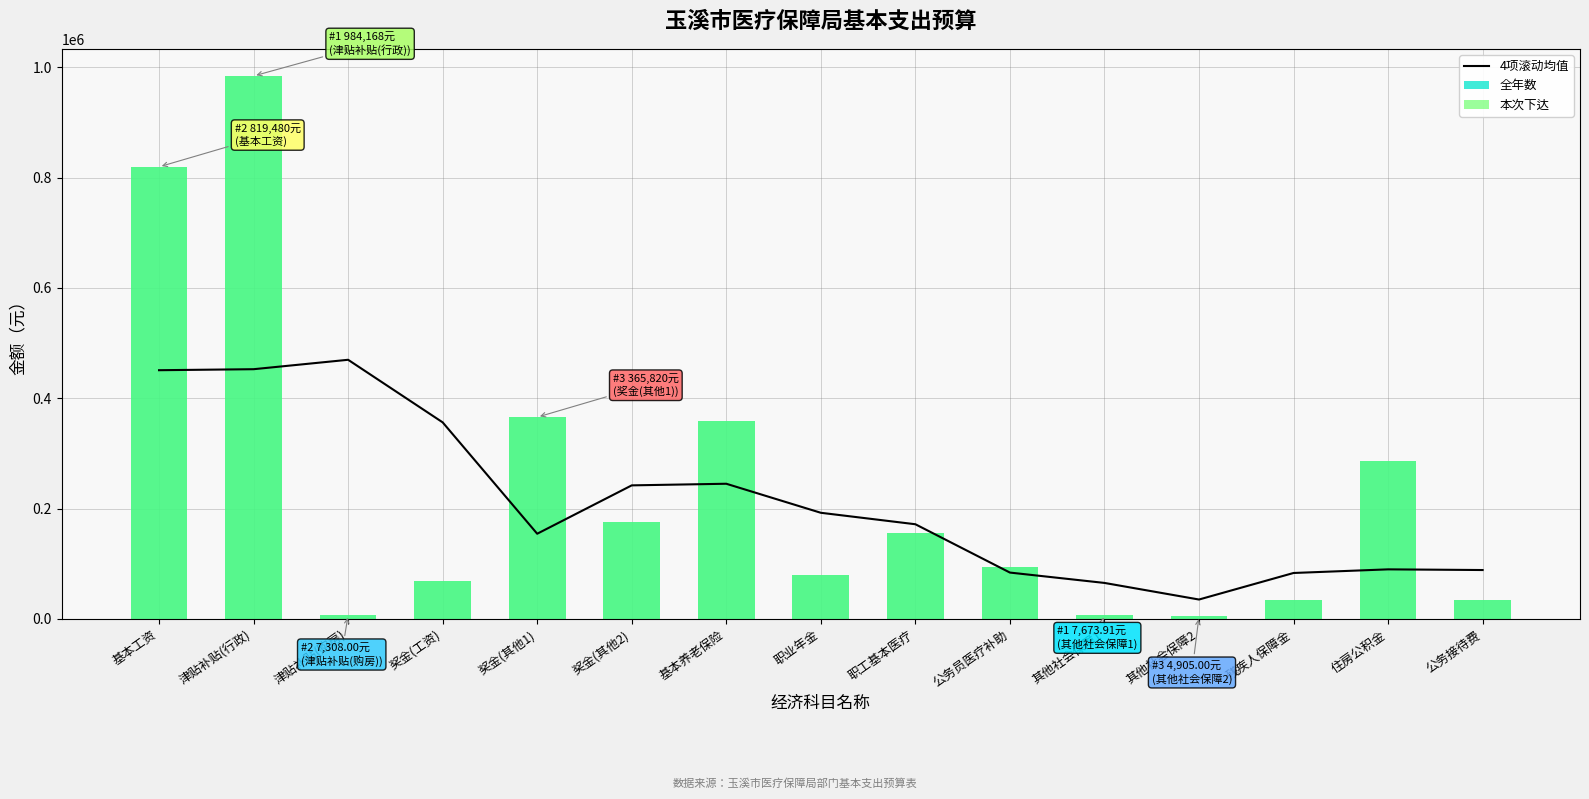

Which series has the largest total across all categories?

全年数